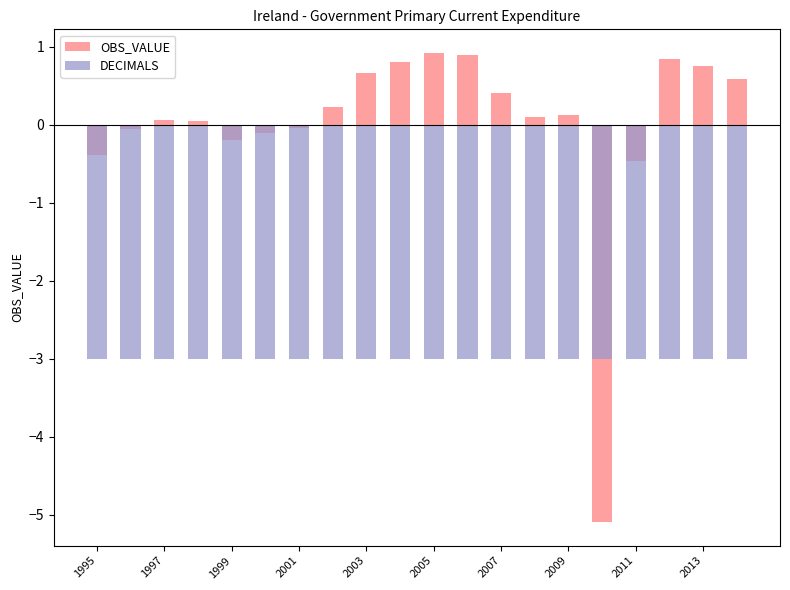

Reading right to left, extract all data points from this chart.

OBS_VALUE: 0.6	0.8	0.8	-0.5	-5.1	0.1	0.1	0.4	0.9	0.9	0.8	0.7	0.2	-0.0	-0.1	-0.2	0.0	0.1	-0.0	-0.4
DECIMALS: -3.0	-3.0	-3.0	-3.0	-3.0	-3.0	-3.0	-3.0	-3.0	-3.0	-3.0	-3.0	-3.0	-3.0	-3.0	-3.0	-3.0	-3.0	-3.0	-3.0